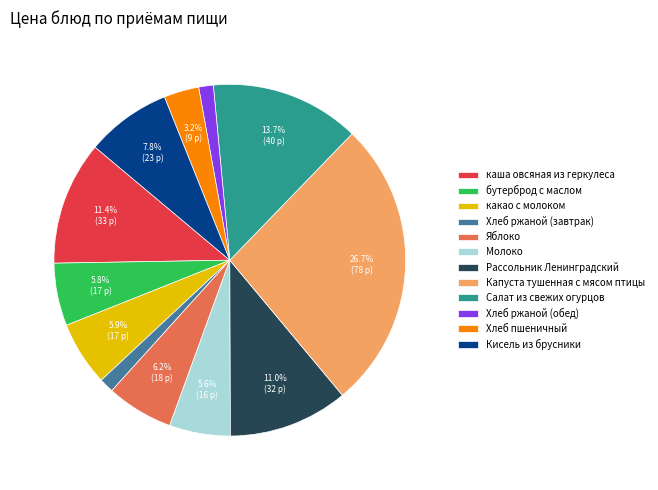

The Молоко slice represents 6% of the pie. True or false?

True